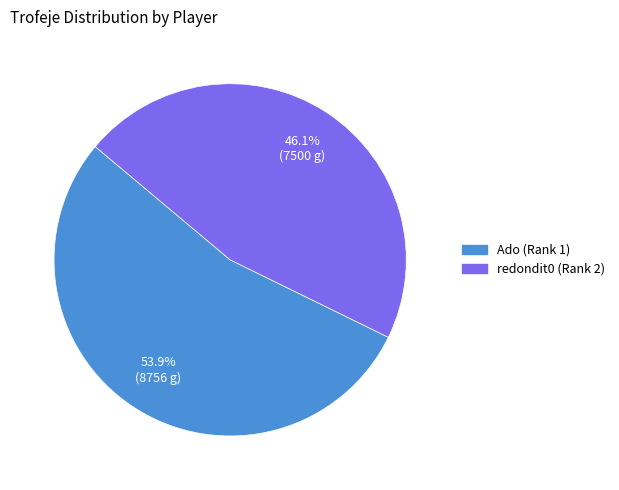

To the nearest percent, what is the average slice percentage?

50%